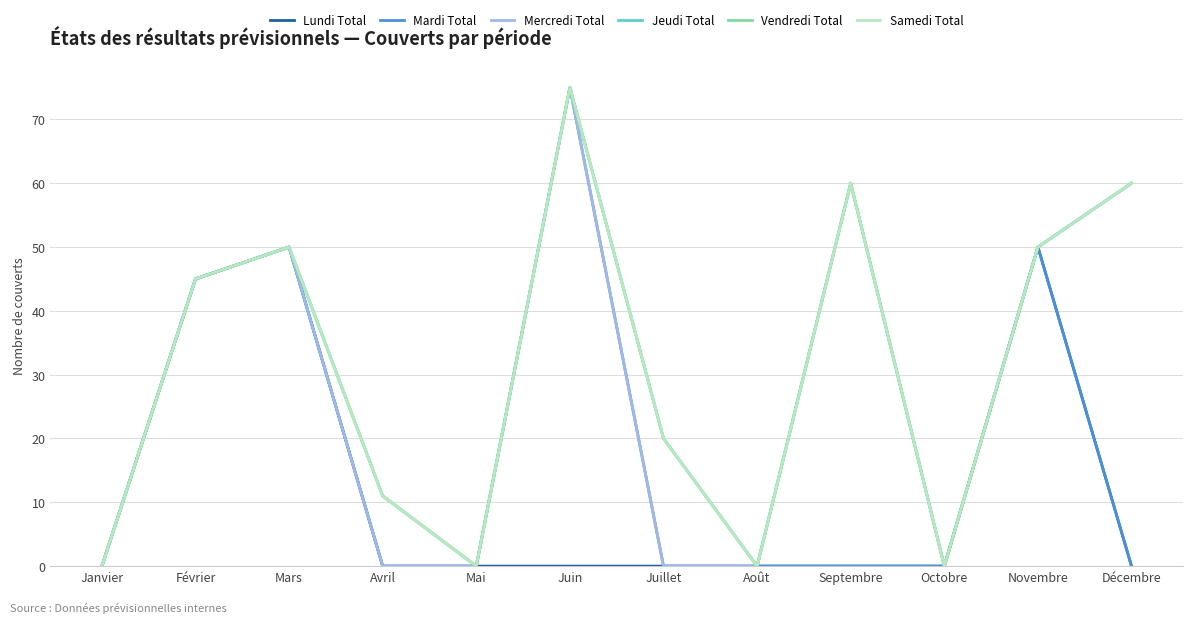

At which label does Samedi Total first exceed 45?

Mars